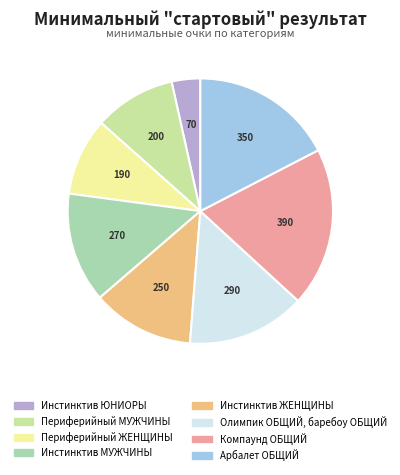

True or false: Инстинктив ЖЕНЩИНЫ accounts for 1% of the total.

False